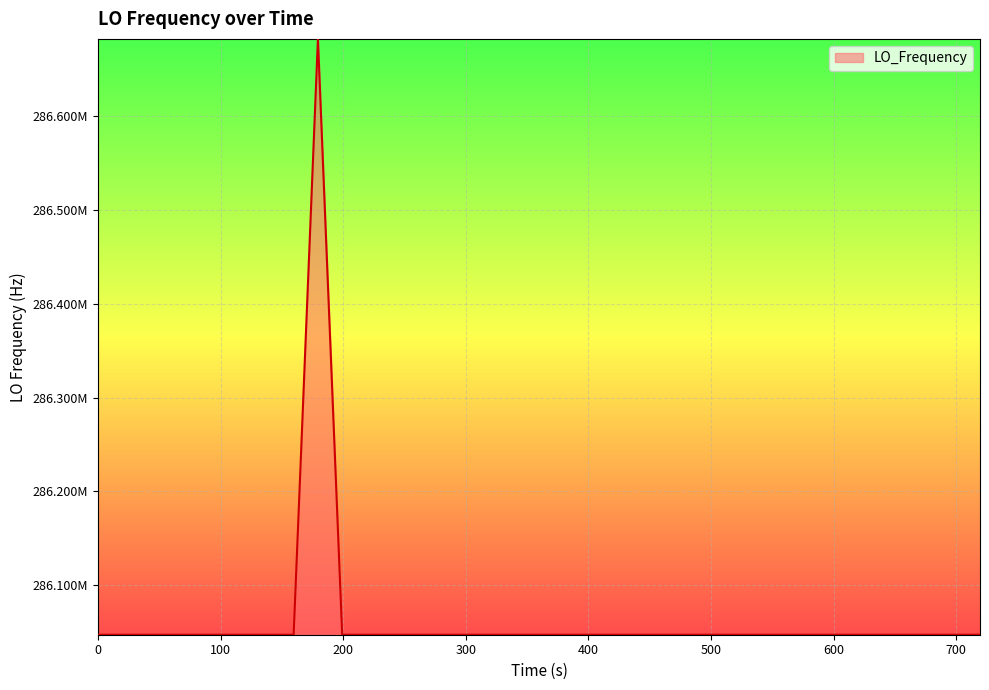

Does the chart have visible grid lines?

Yes